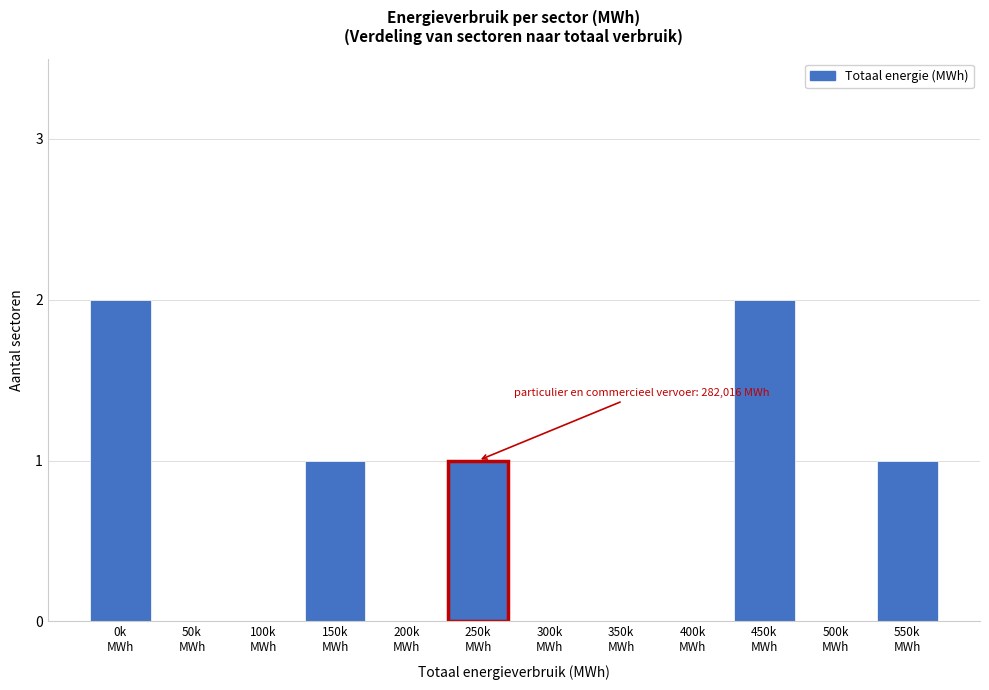

What is the sum of all values?

7